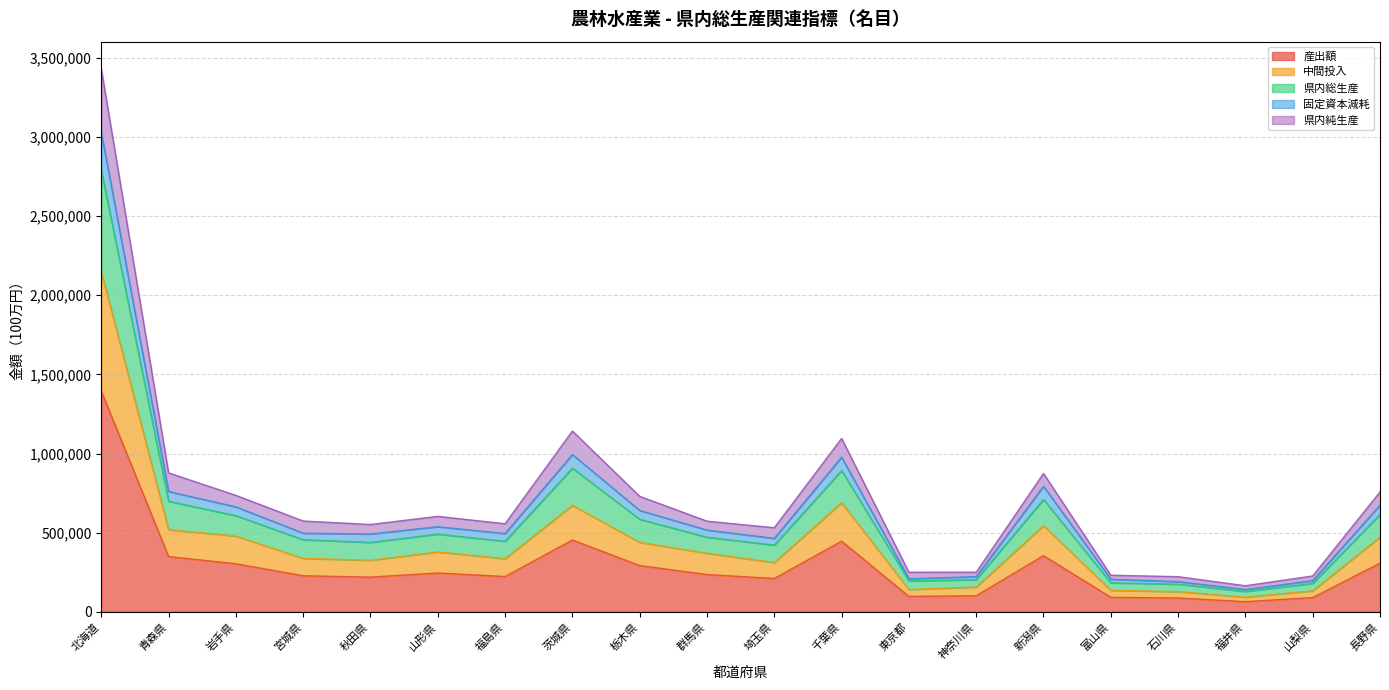

The 中間投入 series shows 708917 at 岩手県. True or false?

False